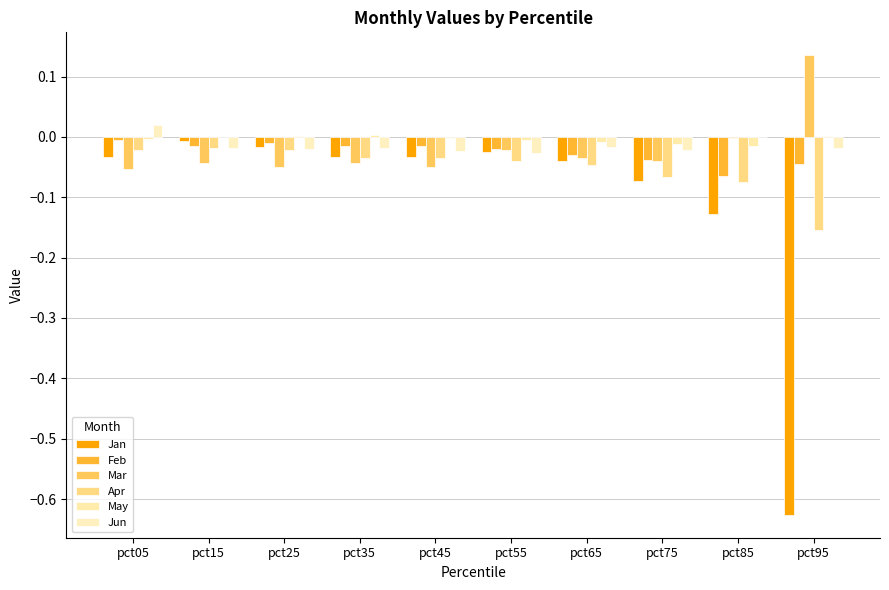

What are all the series names shown in the legend?

Jan, Feb, Mar, Apr, May, Jun